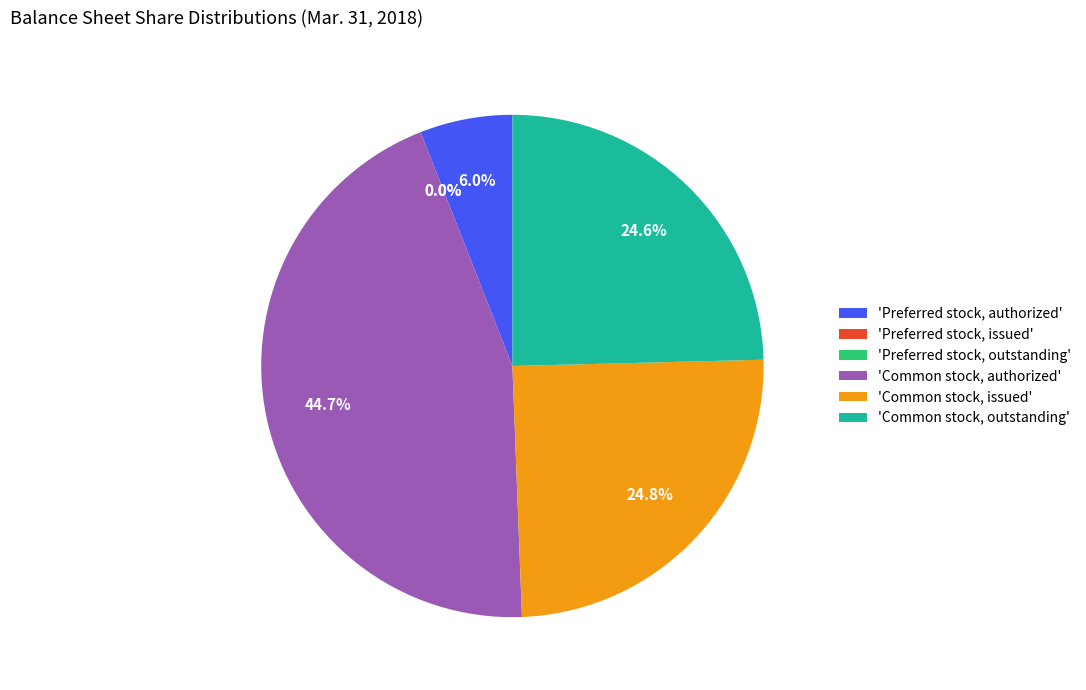

What is the ratio of the value at Common stock, issued to the value at Common stock, authorized?

0.6